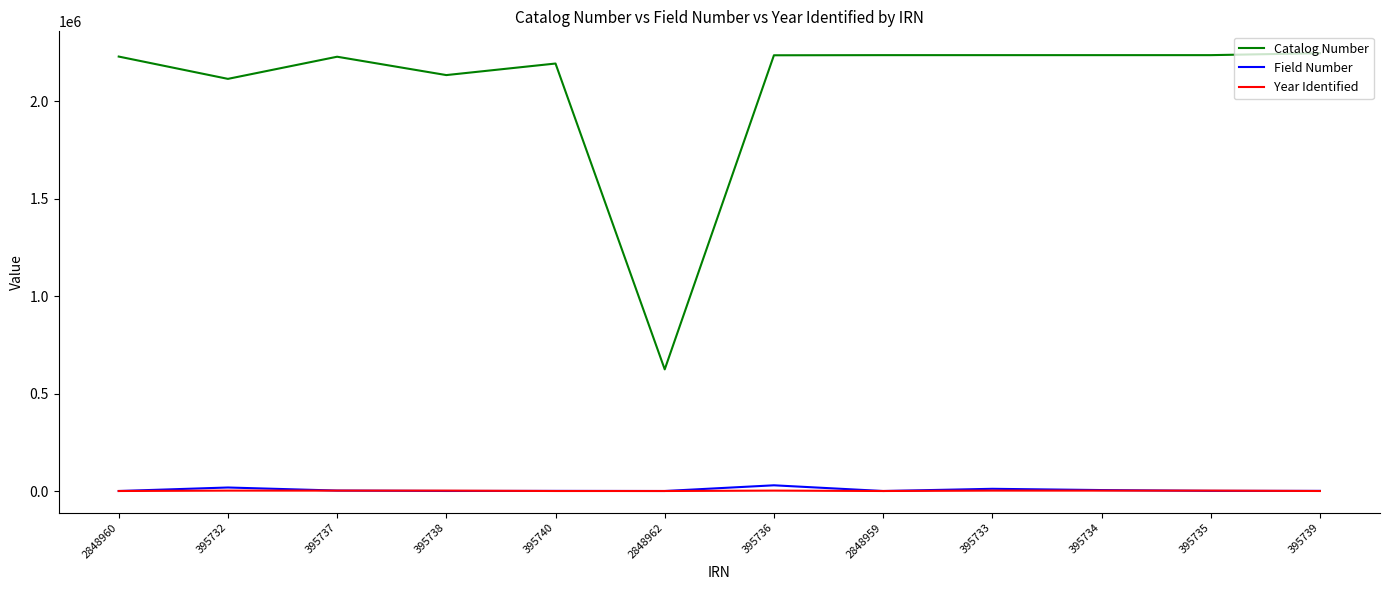

At which label does Field Number first exceed 653?

395732